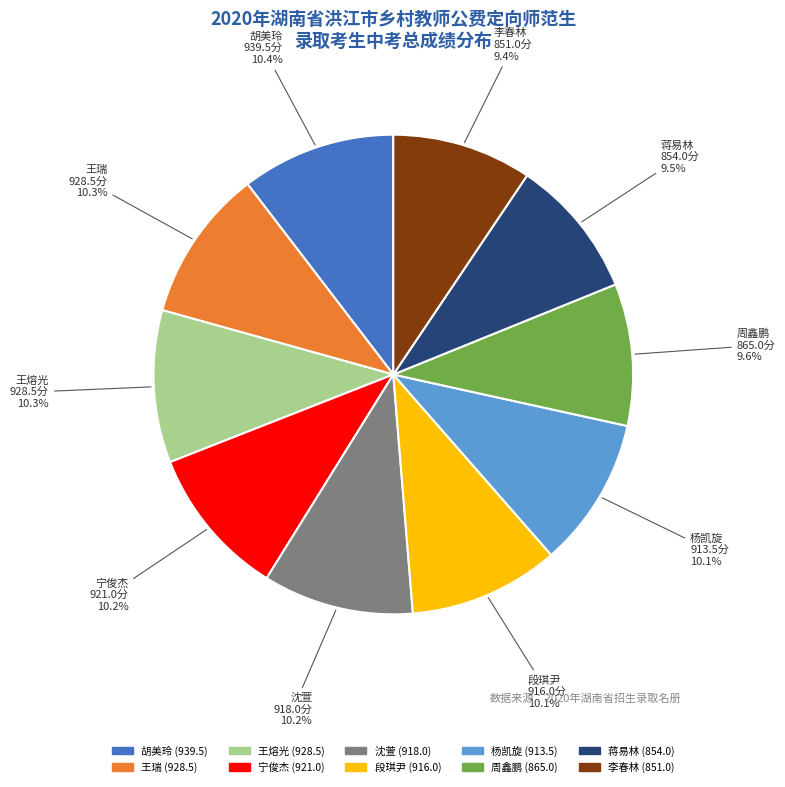

Combined, do 周鑫鹏 and 宁俊杰 account for over 50%?

No